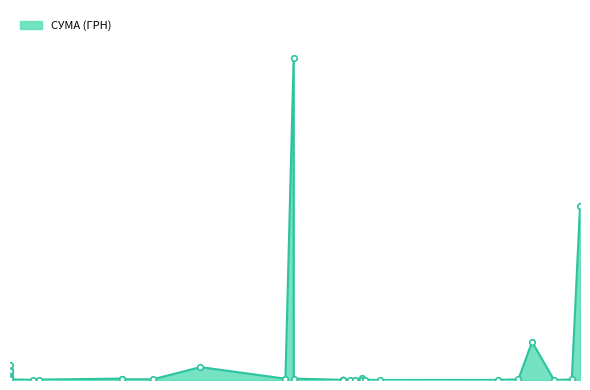

What is the change in value from 15.06.2018 to 08.01.2019?

-4503.5